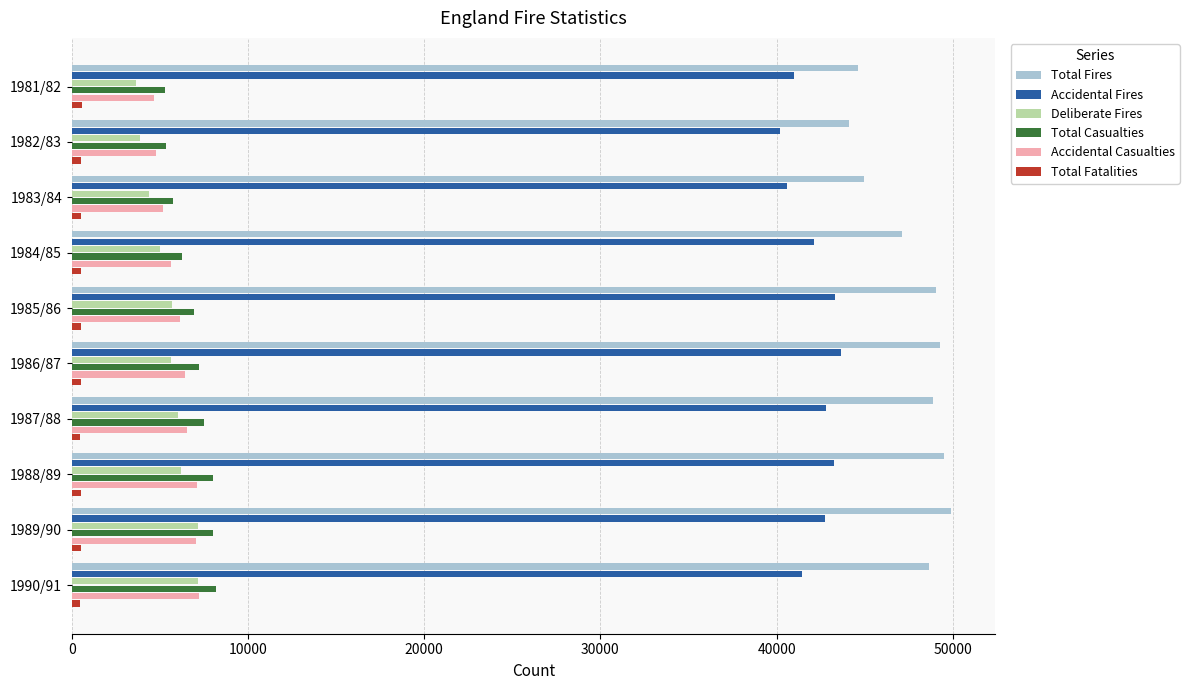

Which series changed the most between 1983/84 and 1989/90?

Total Fires